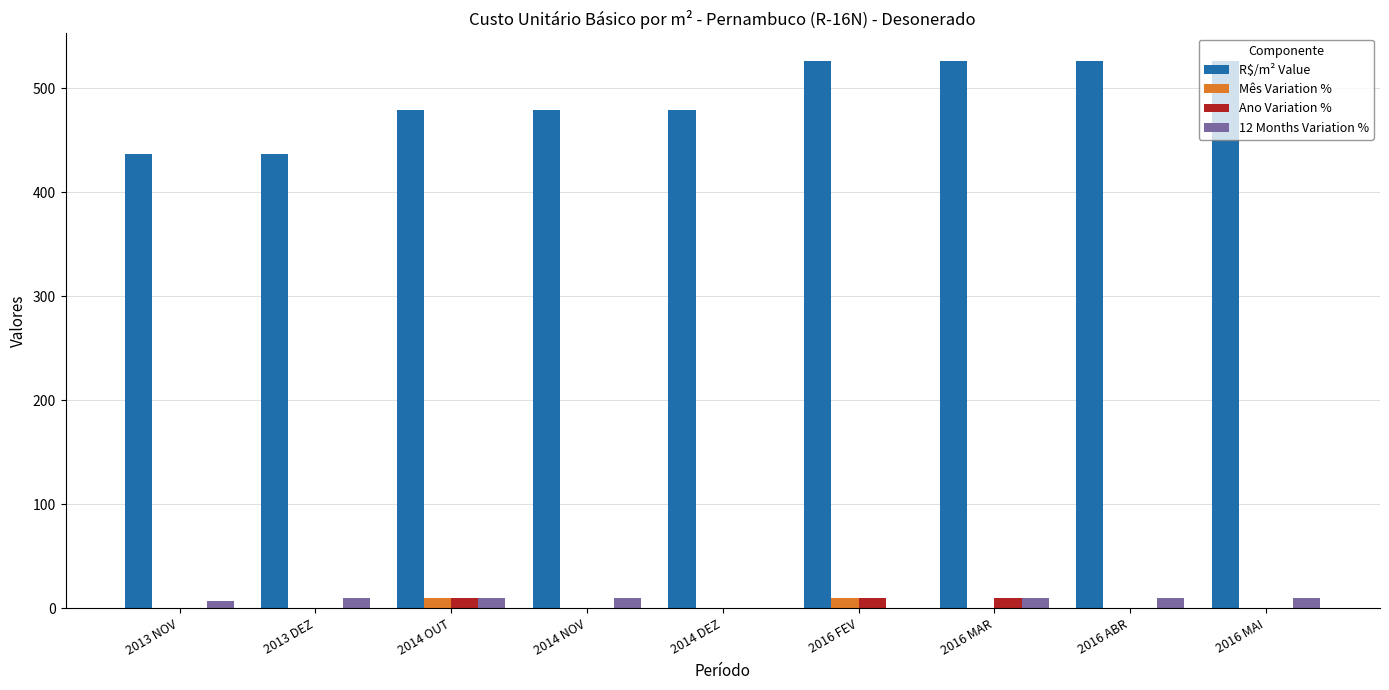

Is it true that Mês Variation % equals 9.9 at 2016 FEV?

True